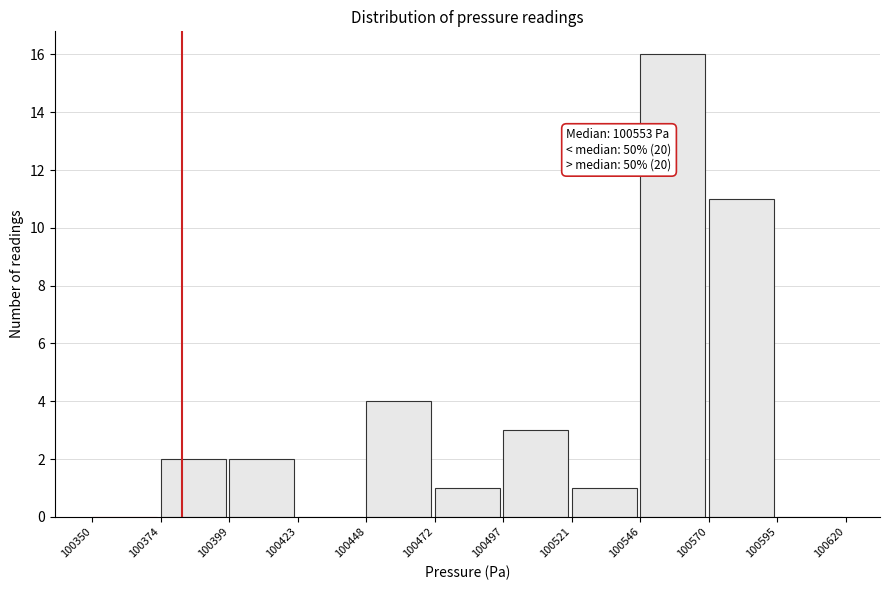

Which range on the x-axis has the tallest bar?

100546 to 100570